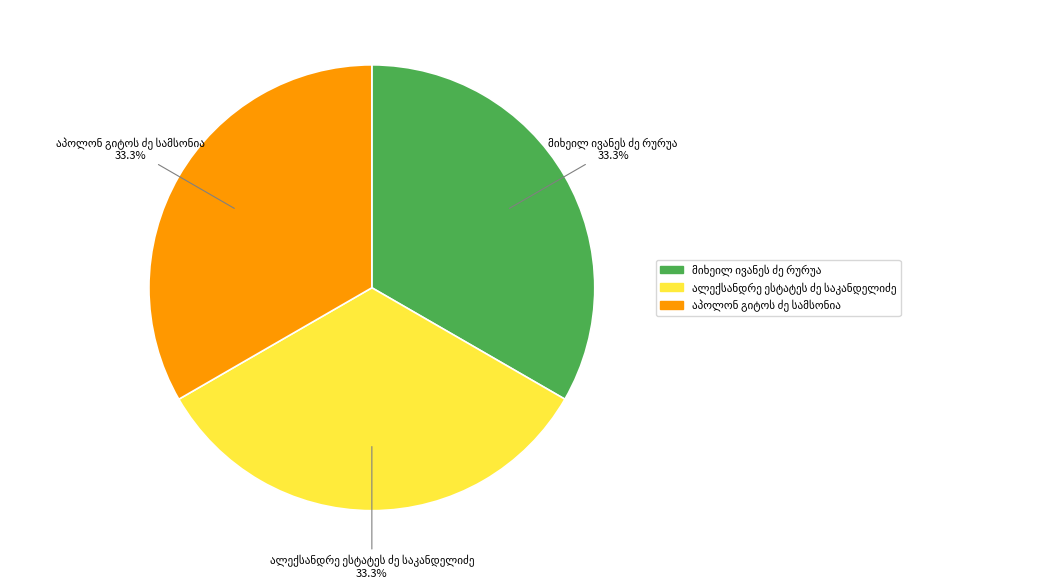

Is there a majority slice in this chart?

No